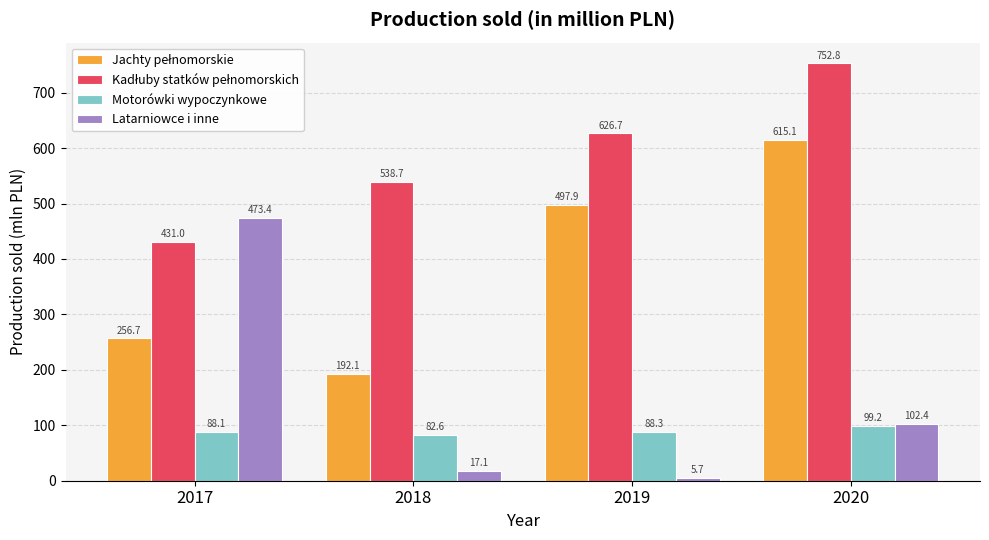

Which series changed the most between 2017 and 2020?

Latarniowce i inne